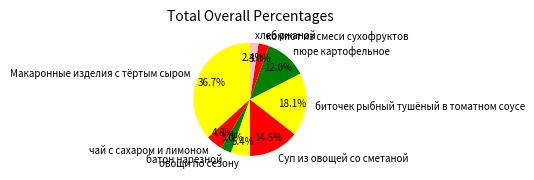

Which slice is the smallest?

хлеб ржаной